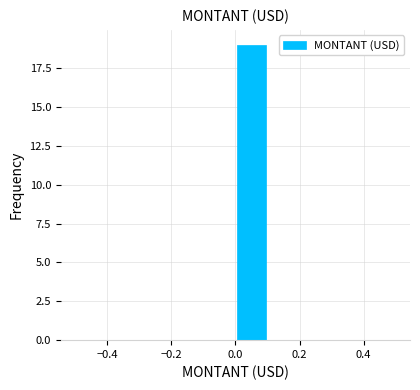

Over which range of the x-axis is the bar tallest?

0.0 to 0.1